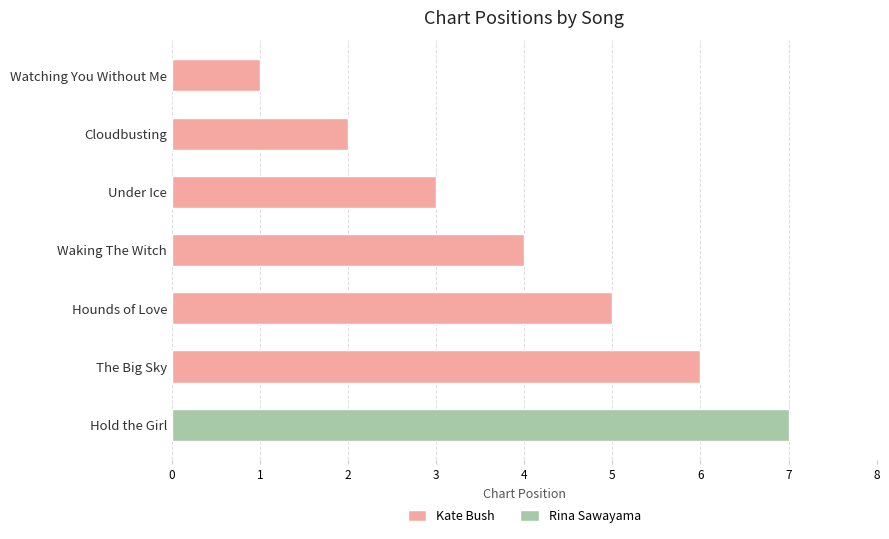

True or false: Kate Bush has a value of 3 at Under Ice.

True